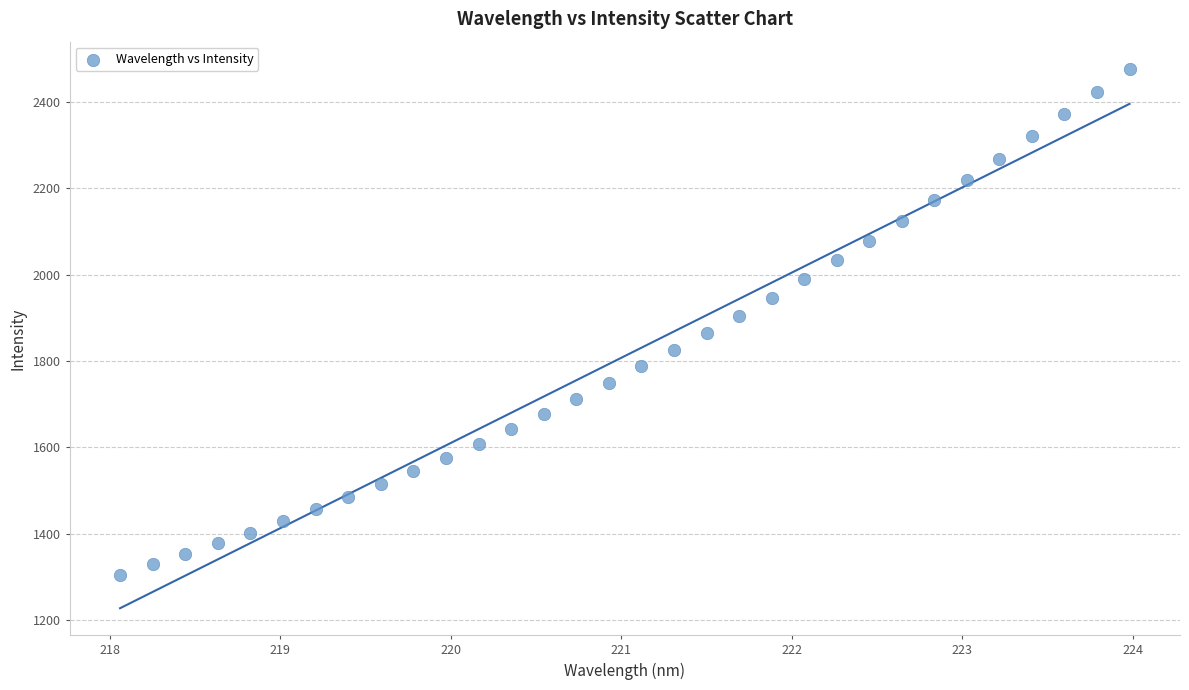

What is the range of Y values (max minus min)?

1173.1